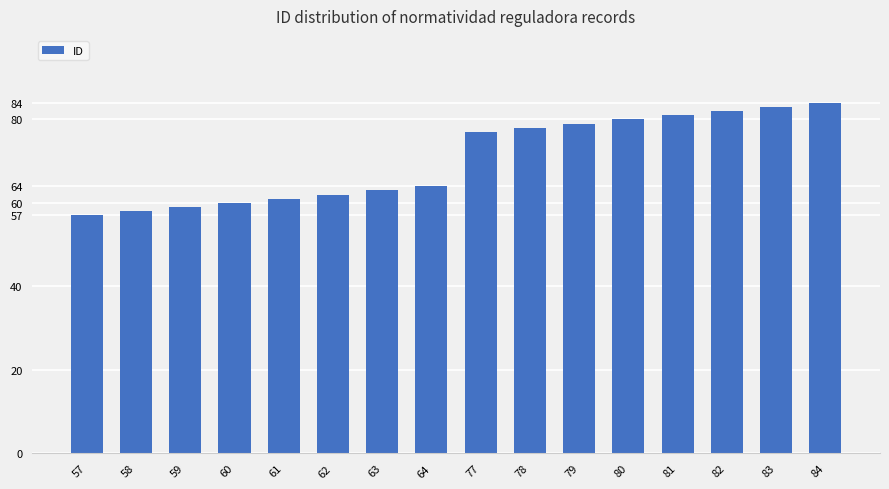

What value does the data have at 81, to the nearest 5?

80